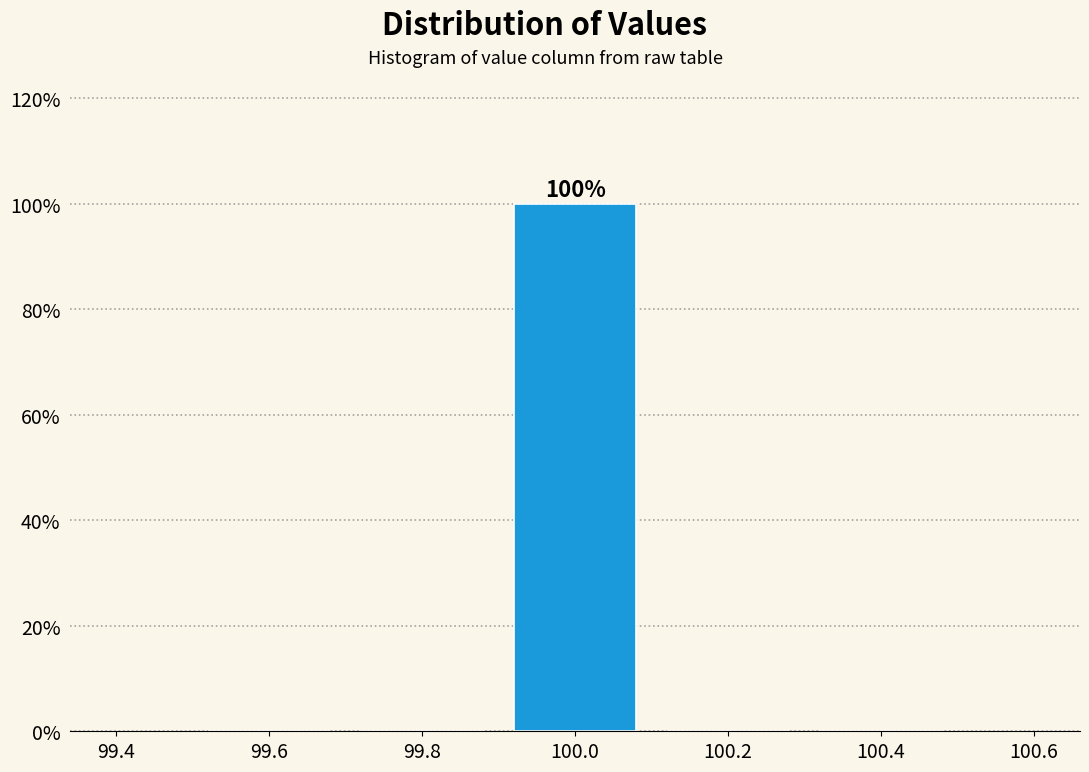

Over which range of the x-axis is the bar tallest?

99.9 to 100.1